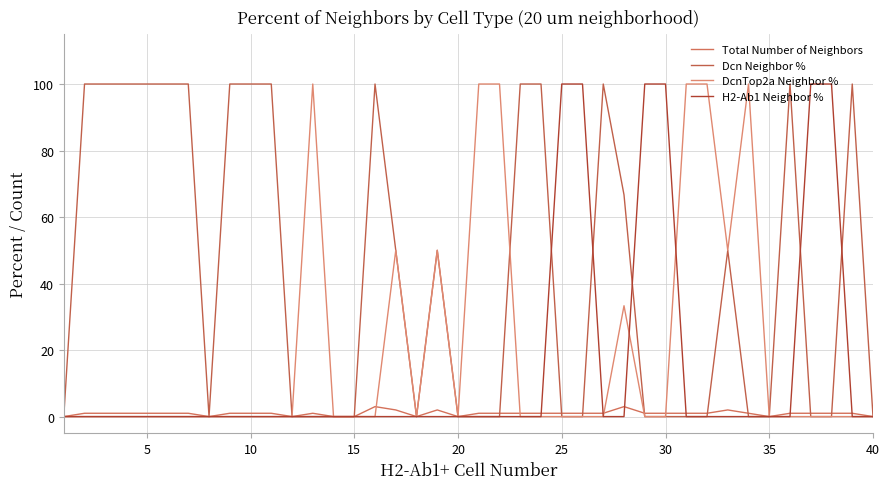

How many interior local peaks does the Total Number of Neighbors series have?

5